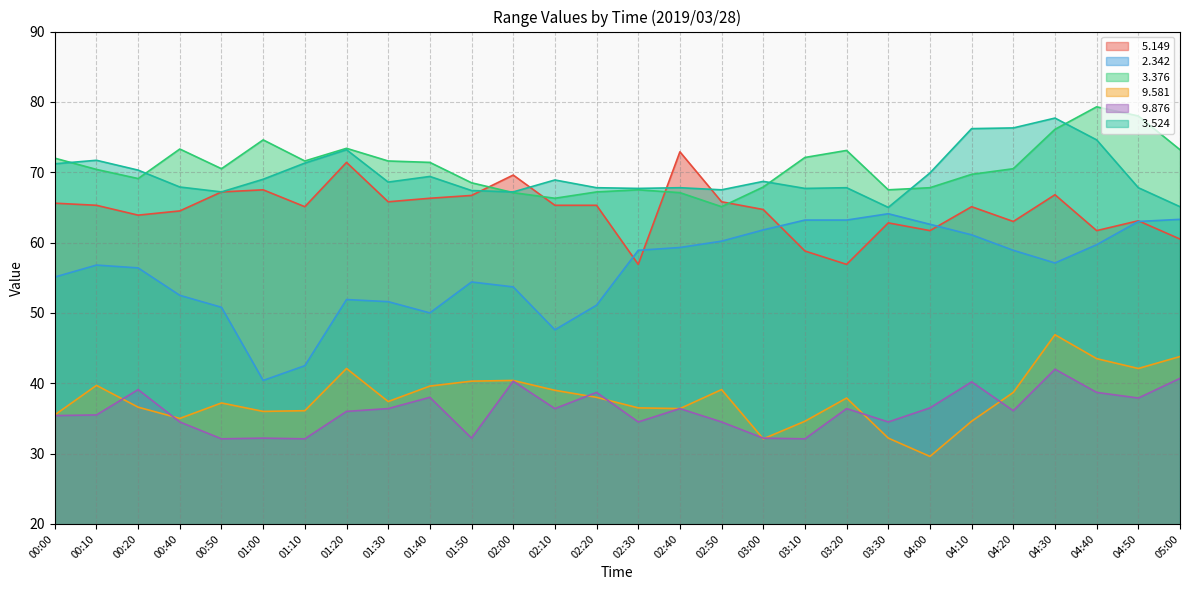

Where do   5.149 and   2.342 first cross each other?

02:20 and 02:30